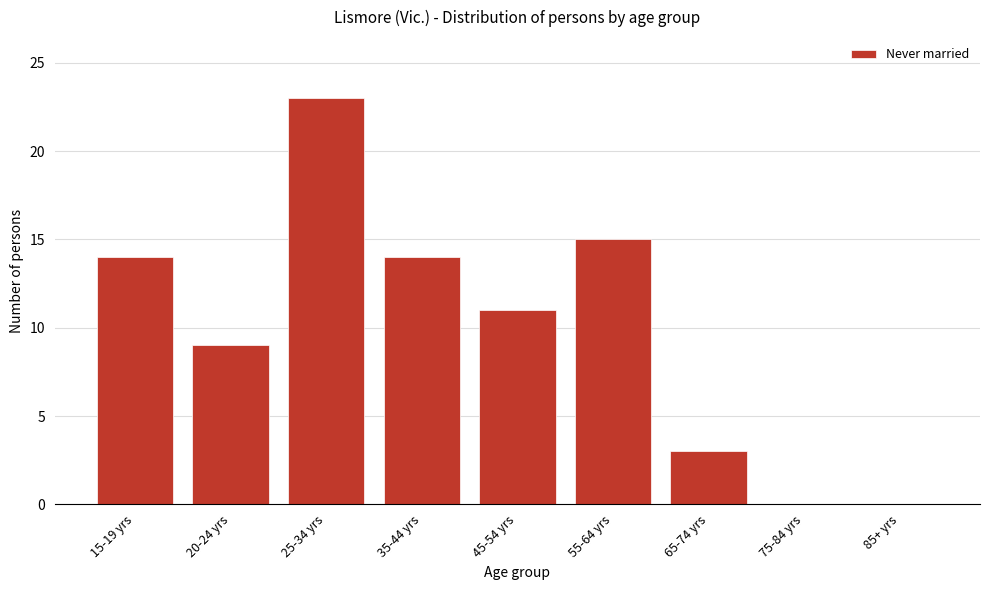

Reading left to right, list all the values displayed in this chart.

15-19 yrs=14	20-24 yrs=9	25-34 yrs=23	35-44 yrs=14	45-54 yrs=11	55-64 yrs=15	65-74 yrs=3	75-84 yrs=0	85+ yrs=0